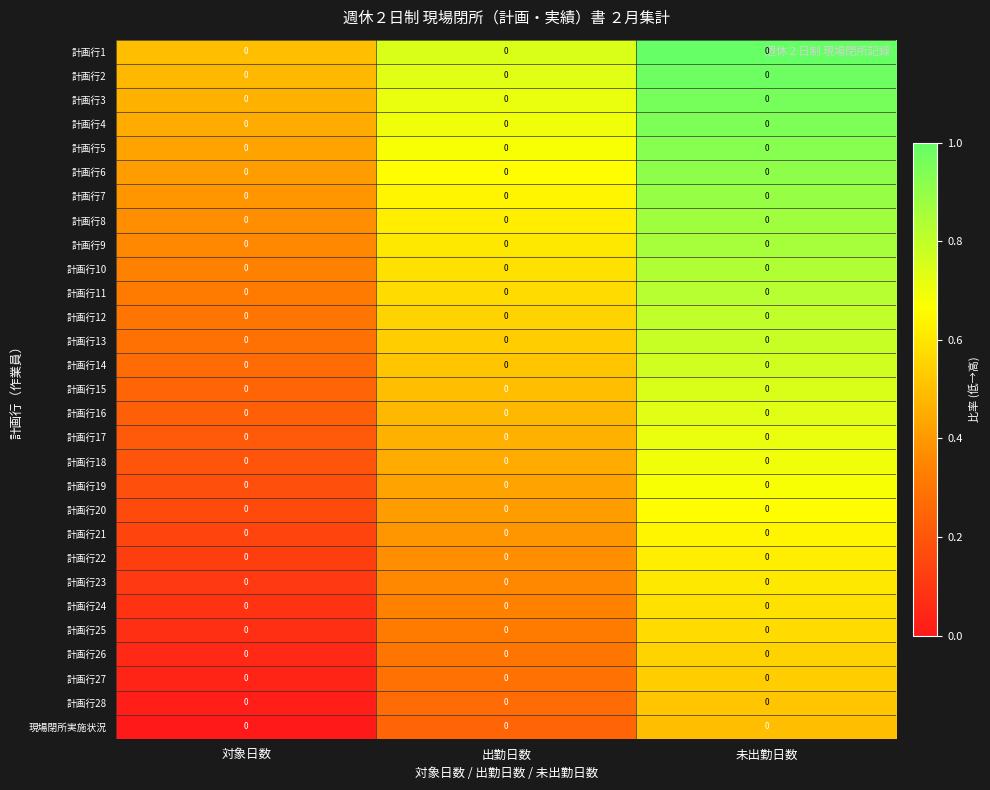

Reading left to right, extract all data points from this chart.

計画行1: 対象日数=0.0	出勤日数=0.0	未出勤日数=0.0
計画行2: 対象日数=0.0	出勤日数=0.0	未出勤日数=0.0
計画行3: 対象日数=0.0	出勤日数=0.0	未出勤日数=0.0
計画行4: 対象日数=0.0	出勤日数=0.0	未出勤日数=0.0
計画行5: 対象日数=0.0	出勤日数=0.0	未出勤日数=0.0
計画行6: 対象日数=0.0	出勤日数=0.0	未出勤日数=0.0
計画行7: 対象日数=0.0	出勤日数=0.0	未出勤日数=0.0
計画行8: 対象日数=0.0	出勤日数=0.0	未出勤日数=0.0
計画行9: 対象日数=0.0	出勤日数=0.0	未出勤日数=0.0
計画行10: 対象日数=0.0	出勤日数=0.0	未出勤日数=0.0
計画行11: 対象日数=0.0	出勤日数=0.0	未出勤日数=0.0
計画行12: 対象日数=0.0	出勤日数=0.0	未出勤日数=0.0
計画行13: 対象日数=0.0	出勤日数=0.0	未出勤日数=0.0
計画行14: 対象日数=0.0	出勤日数=0.0	未出勤日数=0.0
計画行15: 対象日数=0.0	出勤日数=0.0	未出勤日数=0.0
計画行16: 対象日数=0.0	出勤日数=0.0	未出勤日数=0.0
計画行17: 対象日数=0.0	出勤日数=0.0	未出勤日数=0.0
計画行18: 対象日数=0.0	出勤日数=0.0	未出勤日数=0.0
計画行19: 対象日数=0.0	出勤日数=0.0	未出勤日数=0.0
計画行20: 対象日数=0.0	出勤日数=0.0	未出勤日数=0.0
計画行21: 対象日数=0.0	出勤日数=0.0	未出勤日数=0.0
計画行22: 対象日数=0.0	出勤日数=0.0	未出勤日数=0.0
計画行23: 対象日数=0.0	出勤日数=0.0	未出勤日数=0.0
計画行24: 対象日数=0.0	出勤日数=0.0	未出勤日数=0.0
計画行25: 対象日数=0.0	出勤日数=0.0	未出勤日数=0.0
計画行26: 対象日数=0.0	出勤日数=0.0	未出勤日数=0.0
計画行27: 対象日数=0.0	出勤日数=0.0	未出勤日数=0.0
計画行28: 対象日数=0.0	出勤日数=0.0	未出勤日数=0.0
現場閉所実施状況: 対象日数=0.0	出勤日数=0.0	未出勤日数=0.0